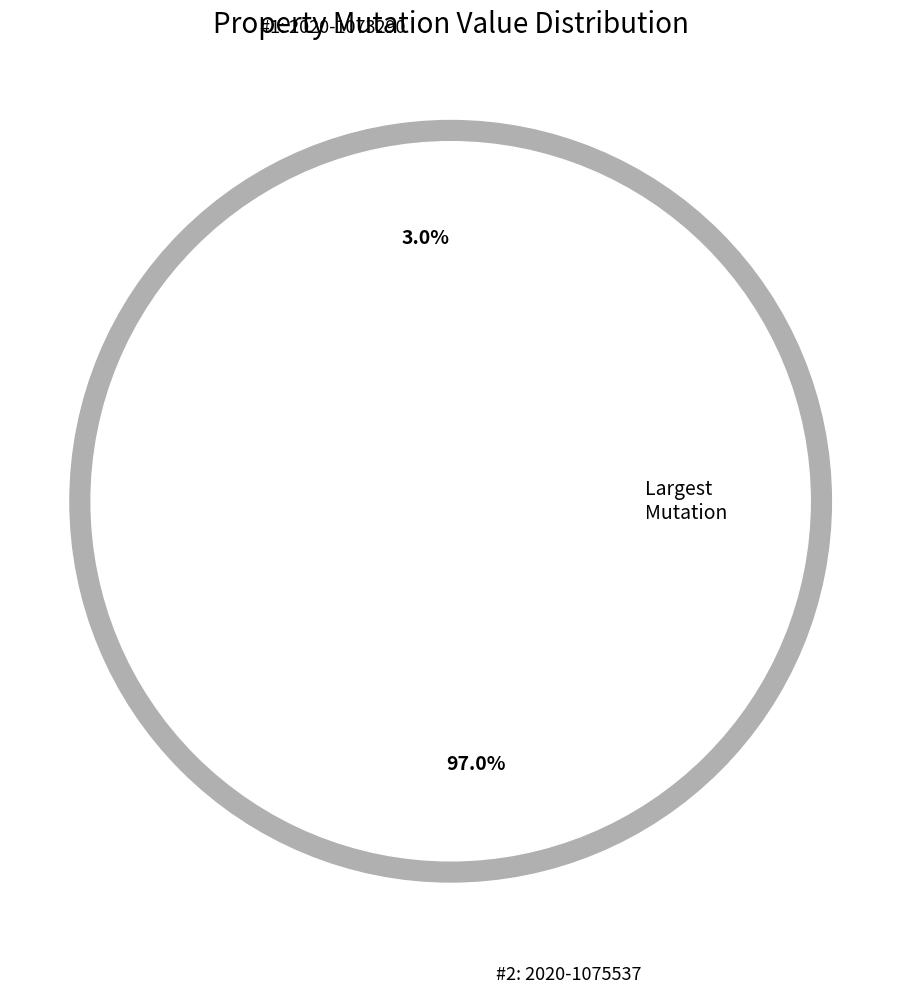

What is the largest slice in the pie chart?

2020-1075537